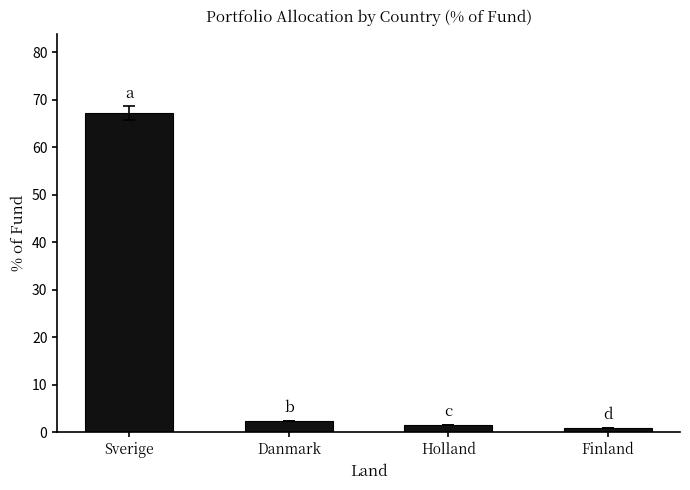

Is it true that the value at Finland is 1.0?

True